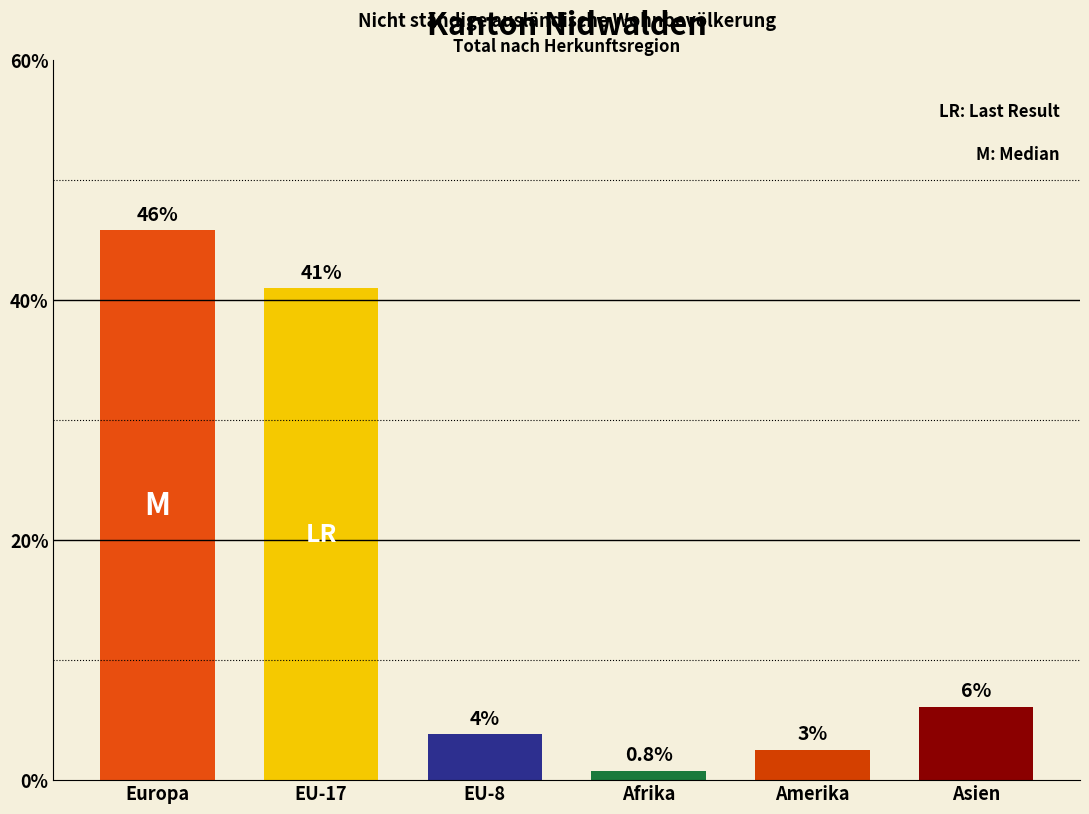

What is the smallest value displayed?

0.8